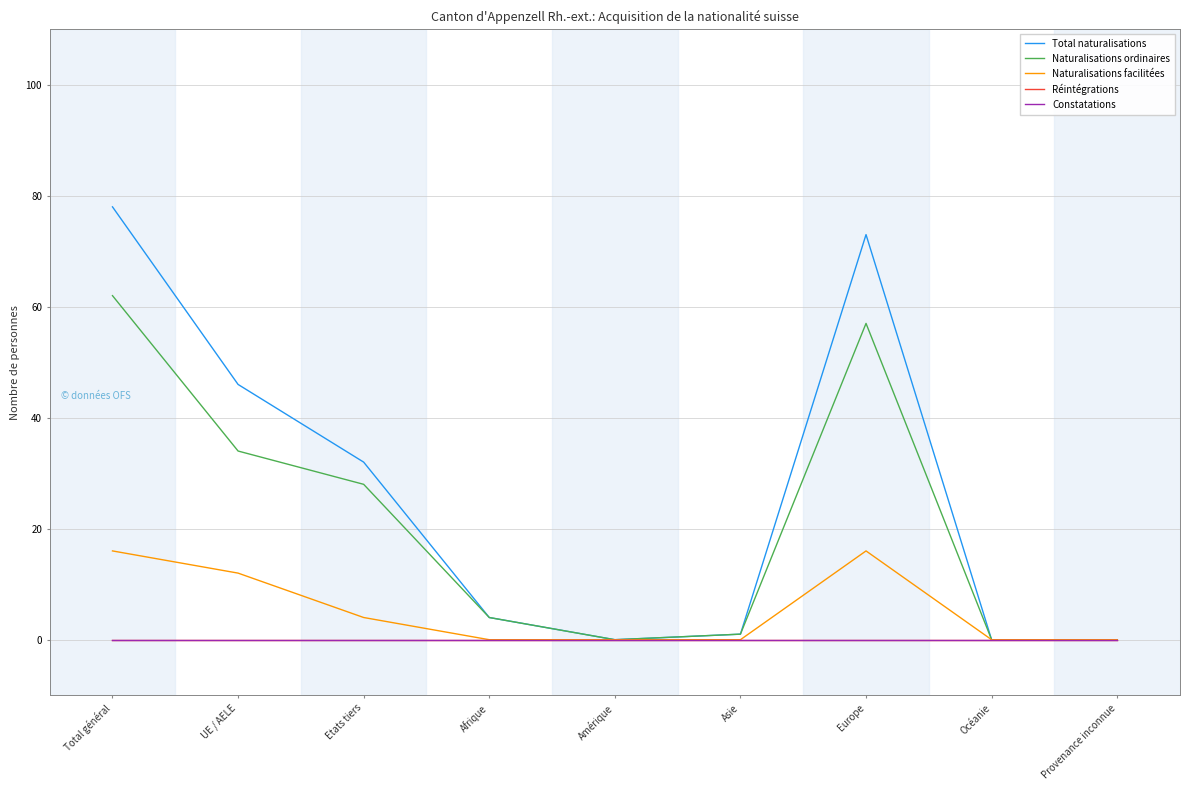

True or false: Naturalisations ordinaires and Naturalisations facilitées cross at least once.

False